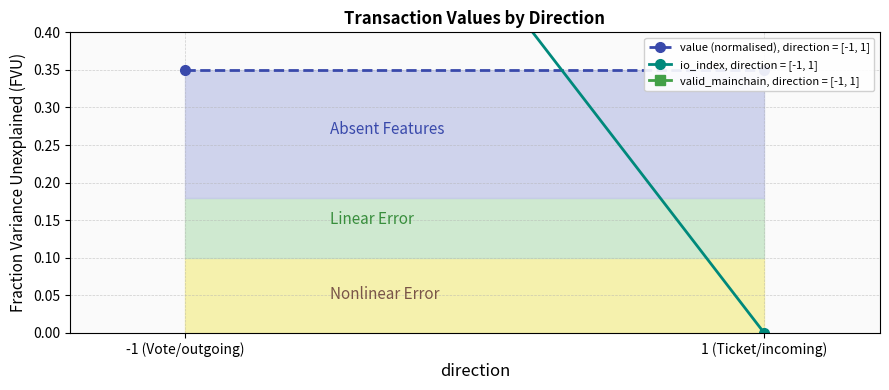

Reading right to left, list all the values displayed in this chart.

value (normalised), direction = [-1, 1]: 0.3	0.3
io_index, direction = [-1, 1]: 0.0	1.0
valid_mainchain, direction = [-1, 1]: 1.0	1.0